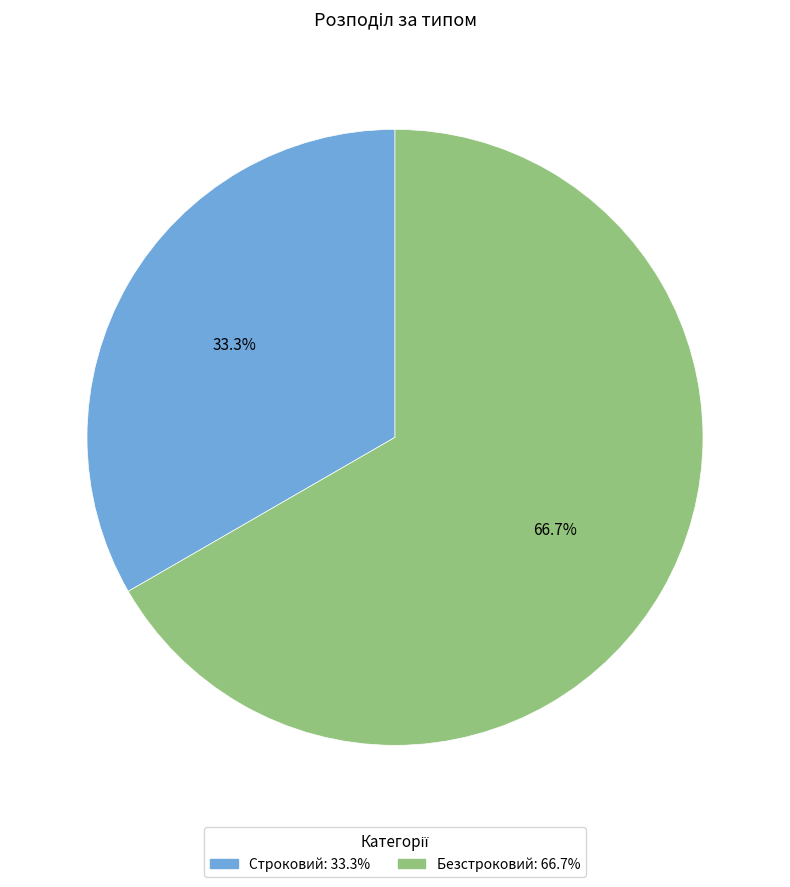

To the nearest percent, what is the average slice percentage?

50%